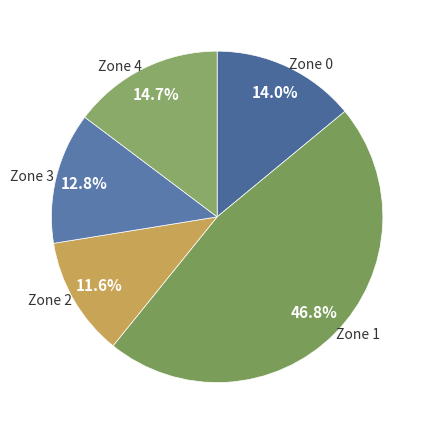

How many segments does this pie chart have?

5